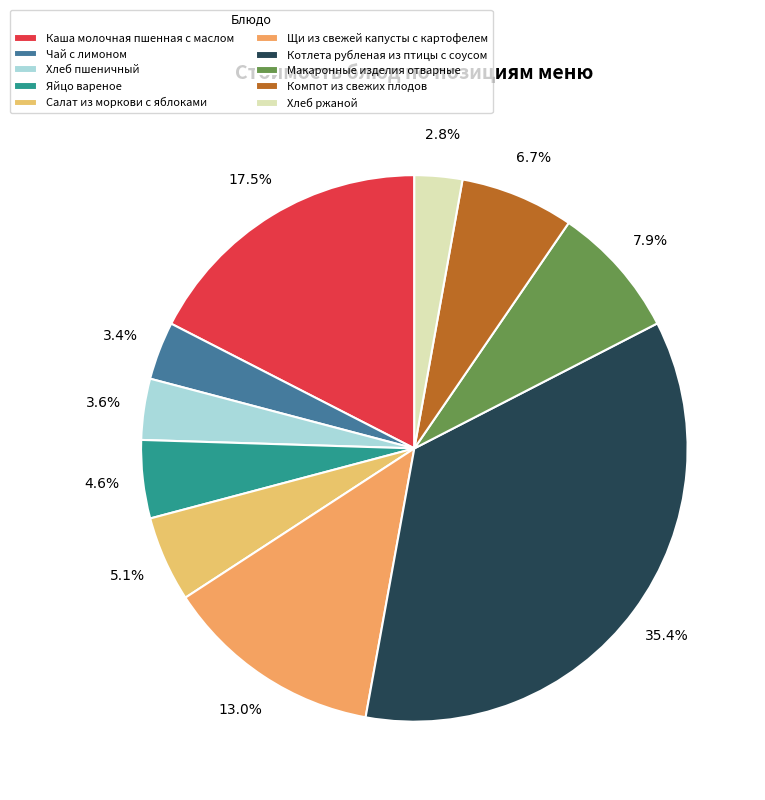

What is the total percentage of Щи из свежей капусты с картофелем and Чай с лимоном?

16.4%